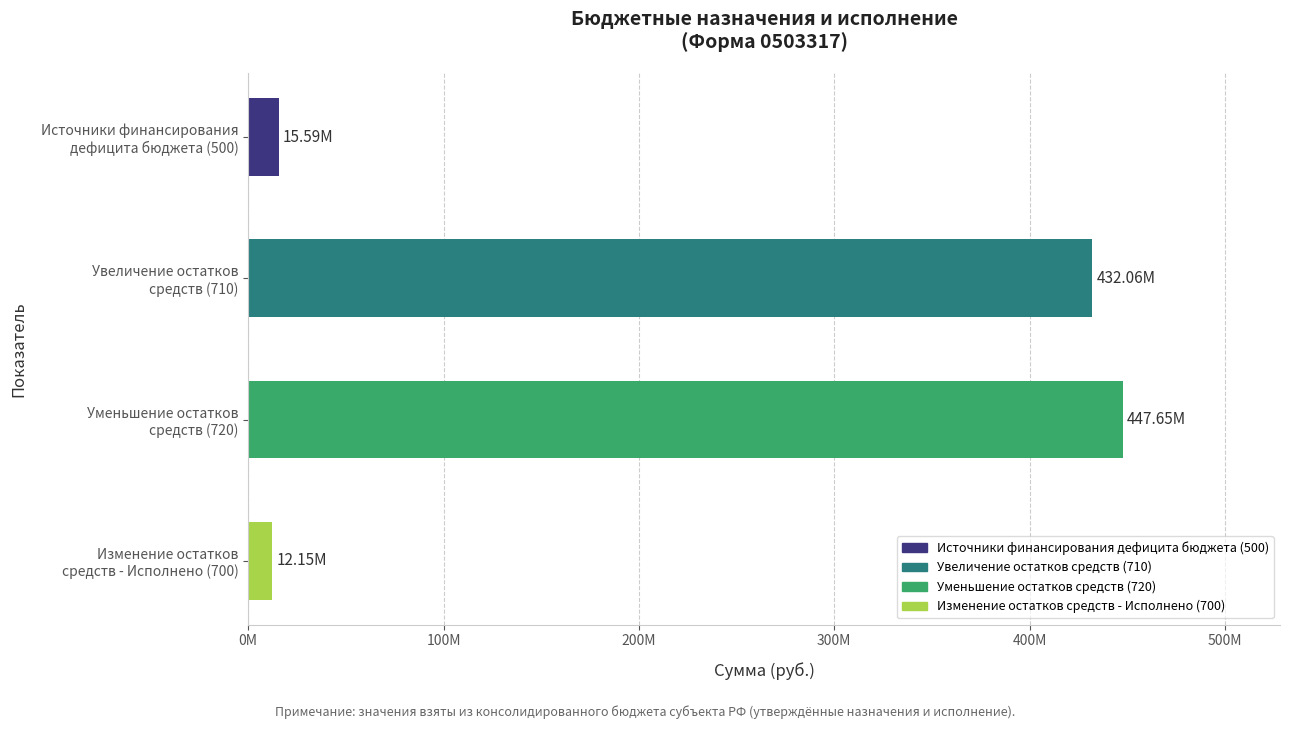

What is the smallest value displayed?

12152302.8